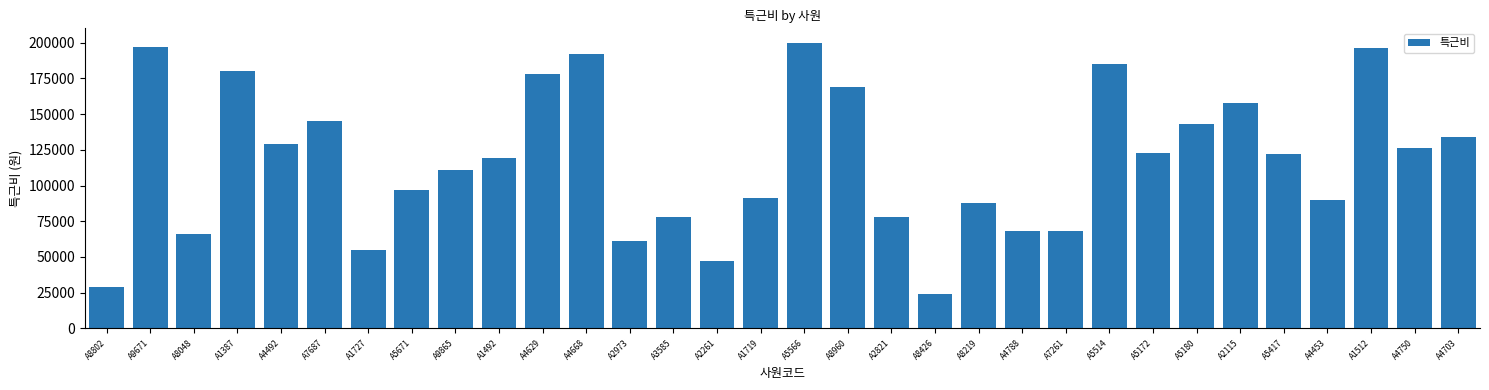

What is the maximum value shown in the chart?

200000